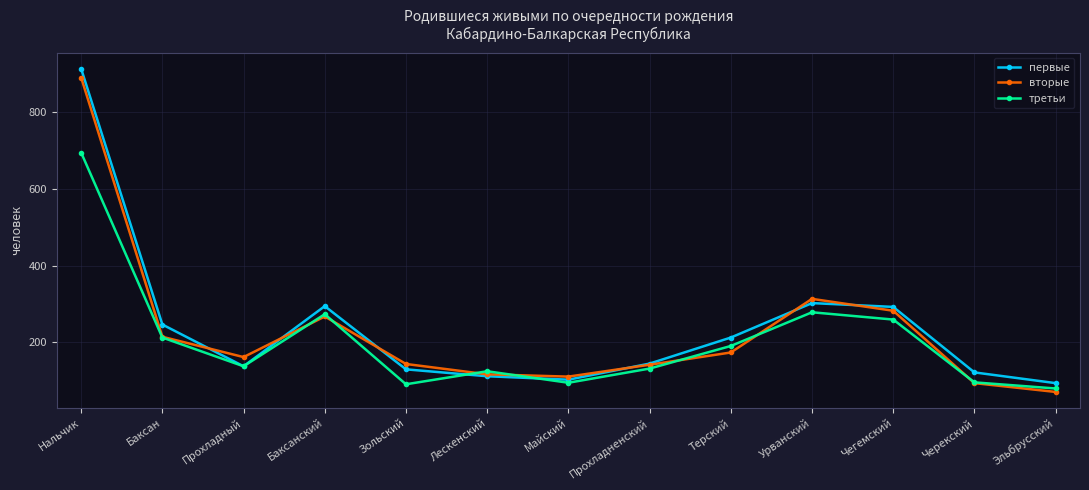

True or false: первые has more than 0 points higher than both neighbors.

True